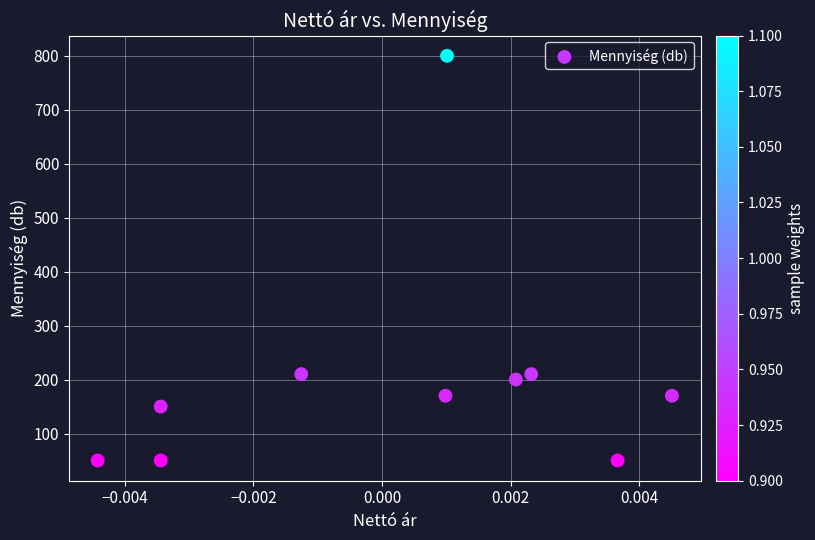

What is the average Y value?

206